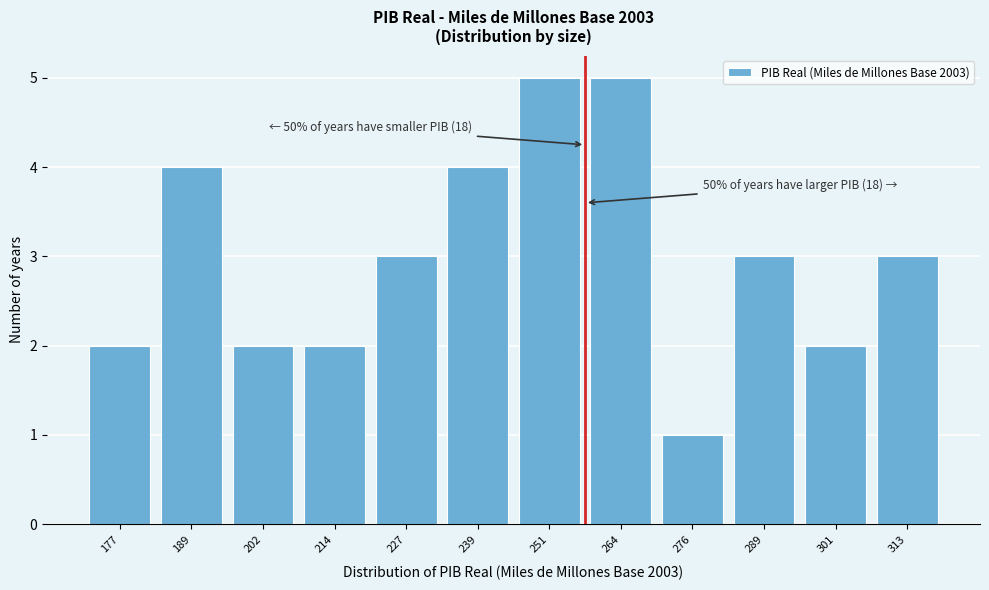

Reading left to right, what are all the values shown in this chart?

2	4	2	2	3	4	5	5	1	3	2	3